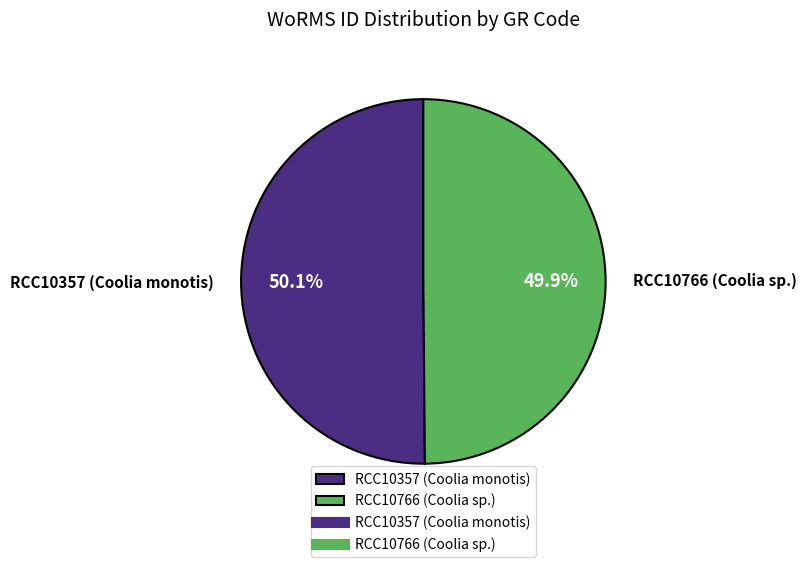

What percentage do RCC10766 (Coolia sp.) and RCC10357 (Coolia monotis) together represent?

100.0%